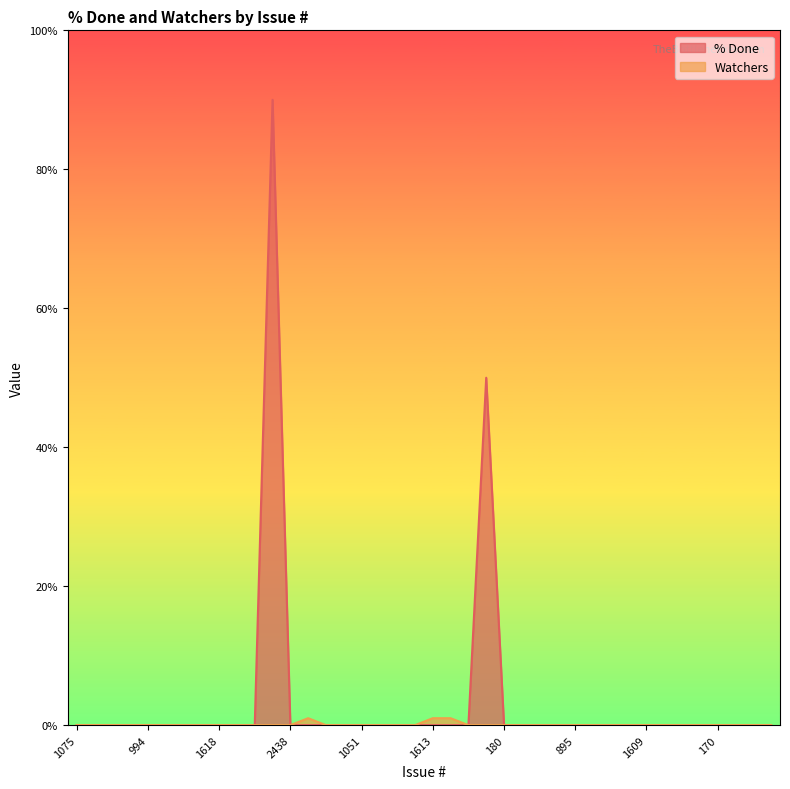

True or false: % Done and Watchers intersect in this chart.

False